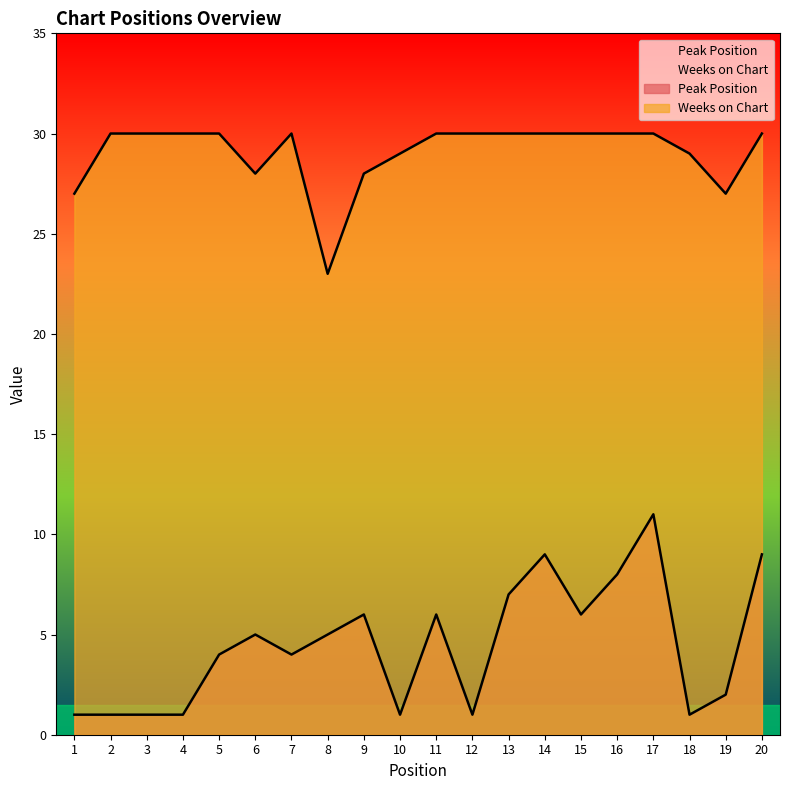

Where is the first local maximum for Weeks on Chart?

7